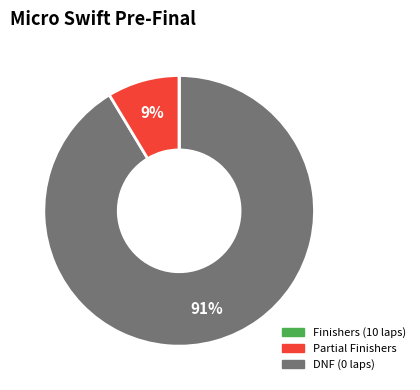

To the nearest percent, what is the average slice percentage?

33%